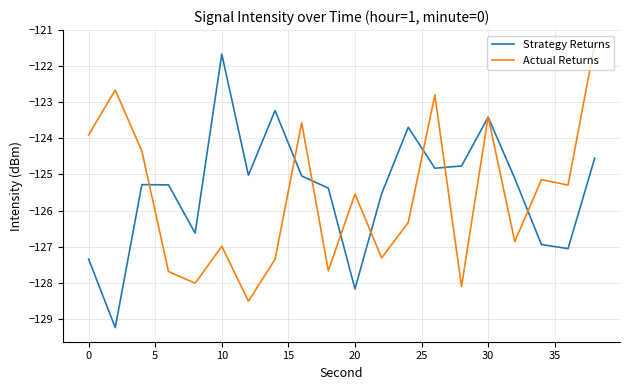

What is the difference between the maximum and minimum values in the Strategy Returns series?

7.6